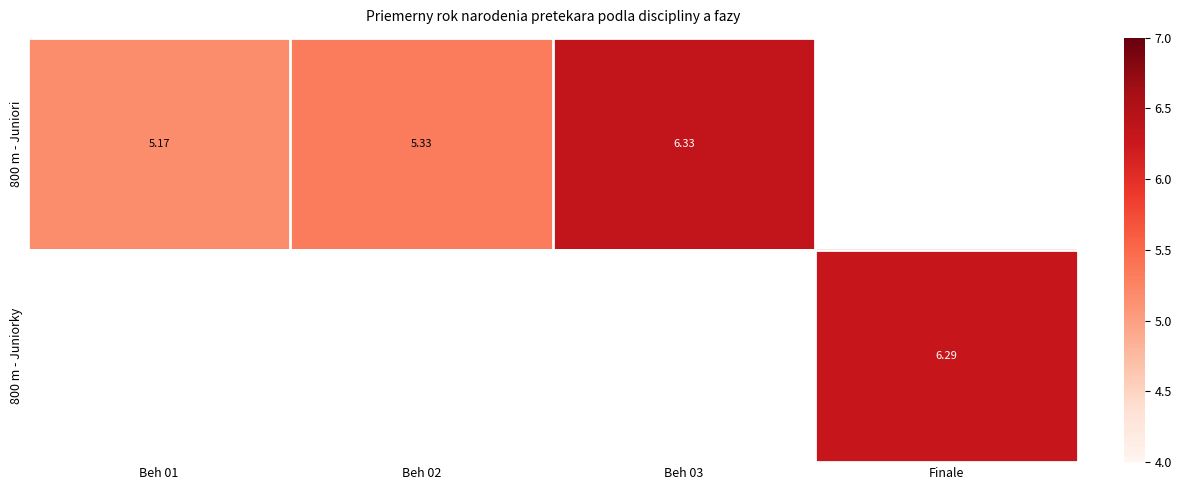

Which series has the widest spread of values?

800 m - Juniori